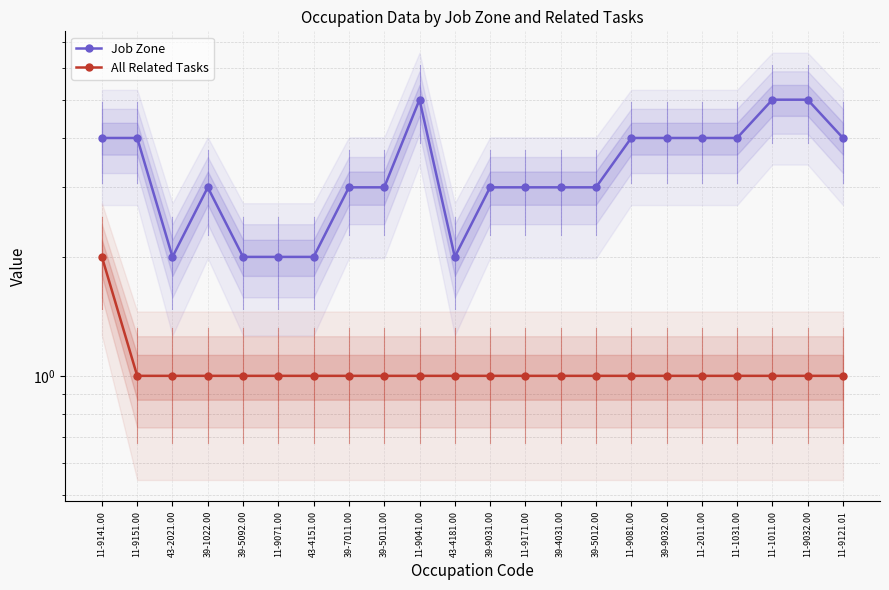

How many All Related Tasks values are between 1 and 2?

22